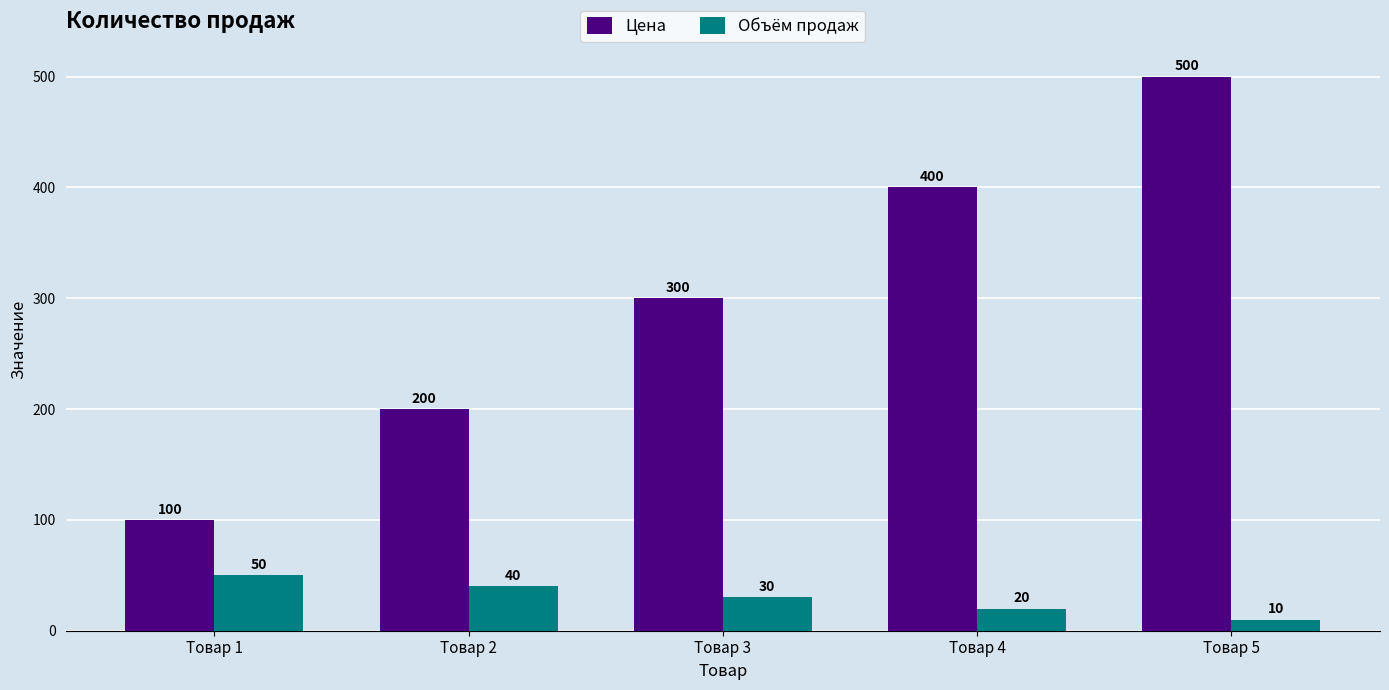

Are the bars horizontal?

No